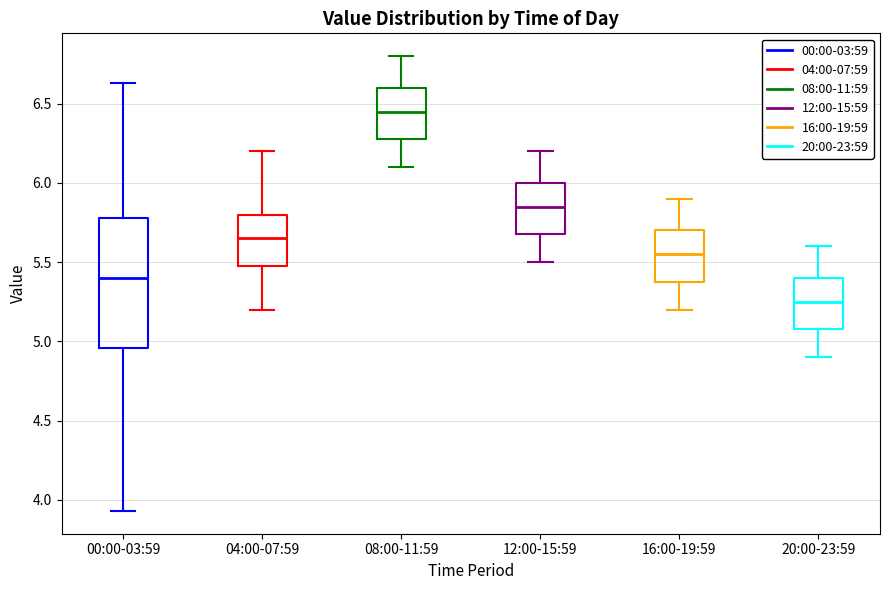

Which box has the lowest median line?

20:00-23:59